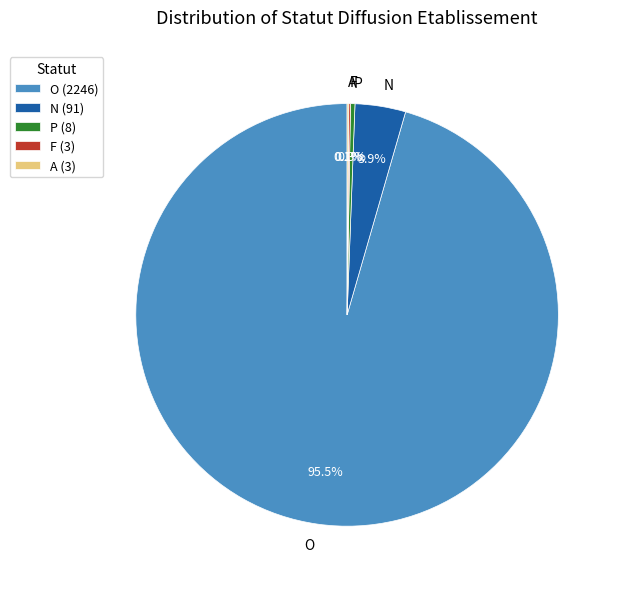

Which has a higher value, N or P?

N